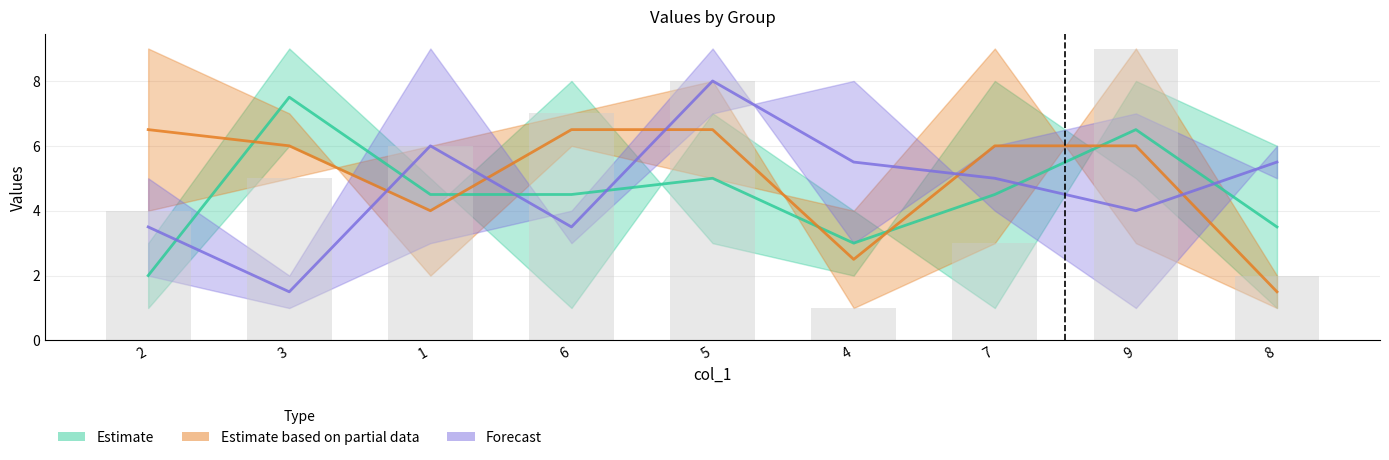

What is the sum of all values?

45